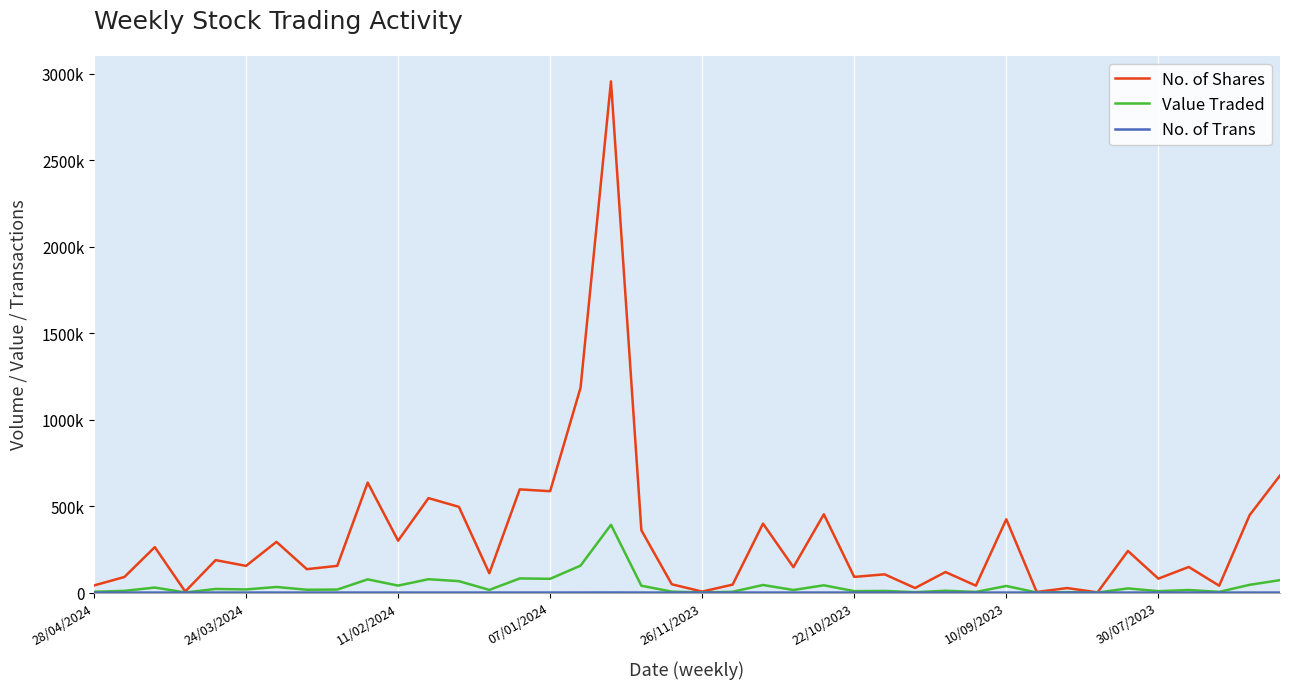

True or false: No. of Trans and Value Traded cross at least once.

False